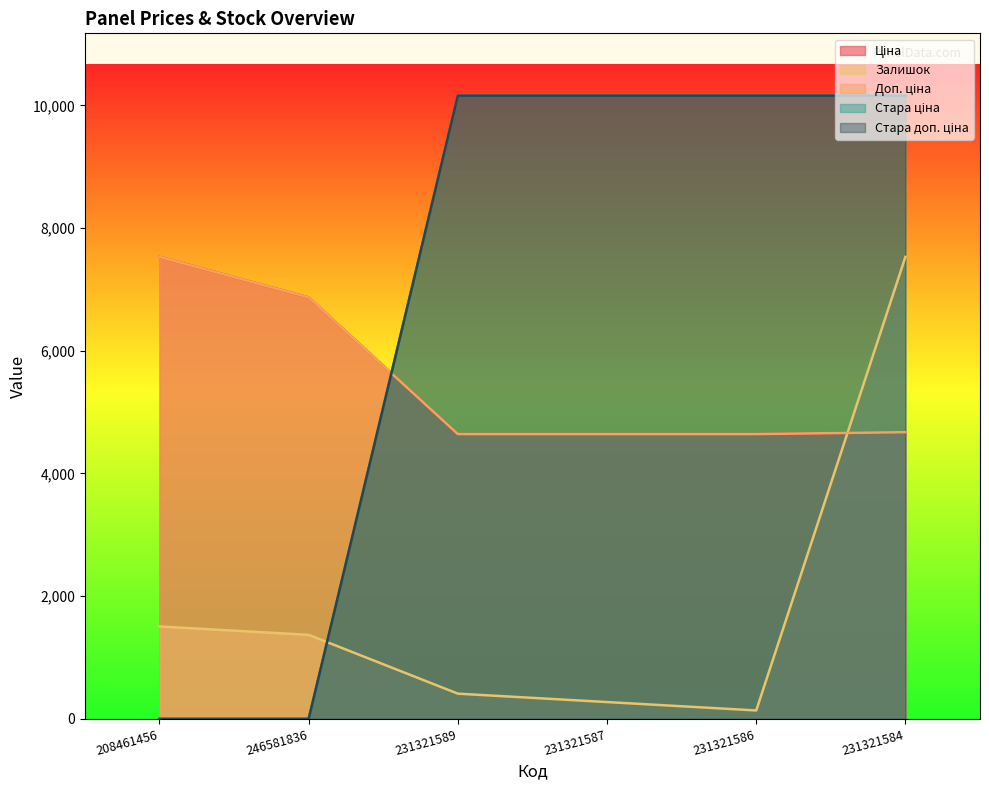

List the series in order of their peak value, highest first.

Стара ціна, Стара доп. ціна, Ціна, Залишок, Доп. ціна